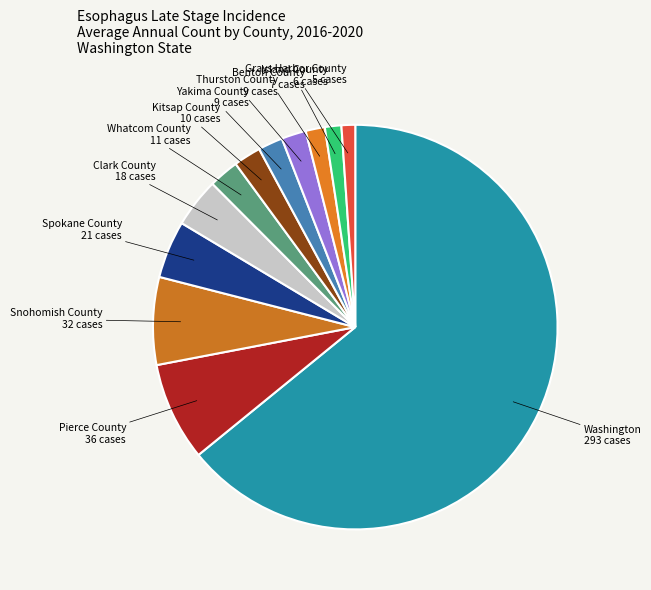

Do Pierce County and Clark County together represent more than half of the pie?

No